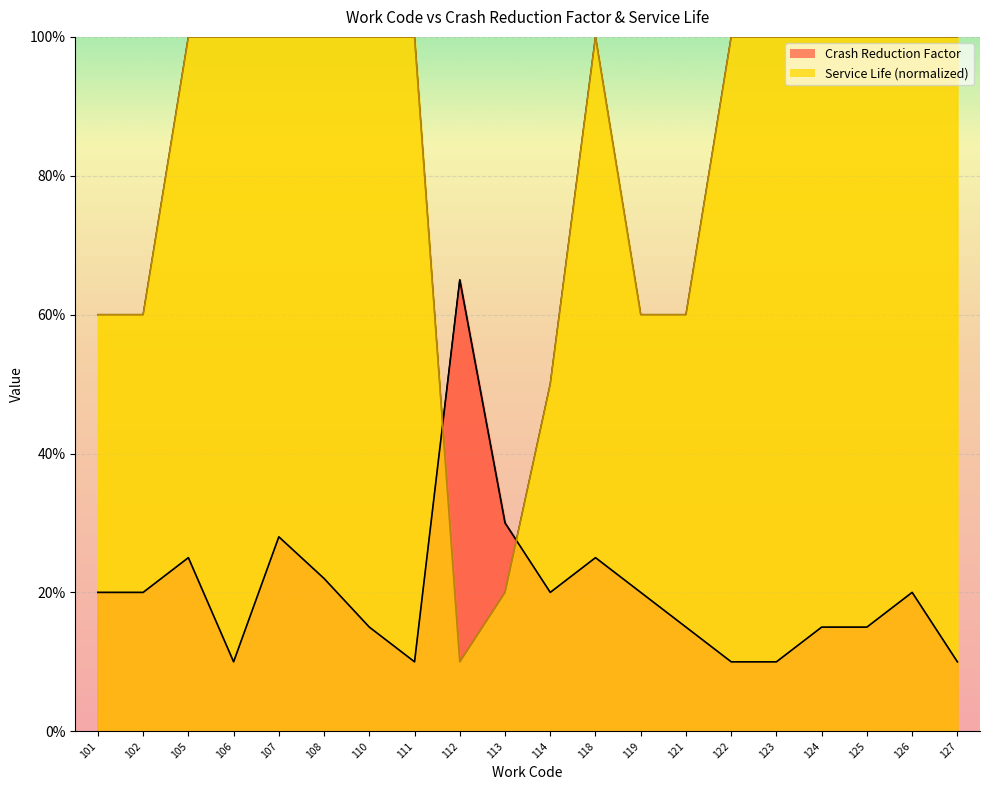

What is the difference between the maximum and minimum values in the Service Life series?

0.9